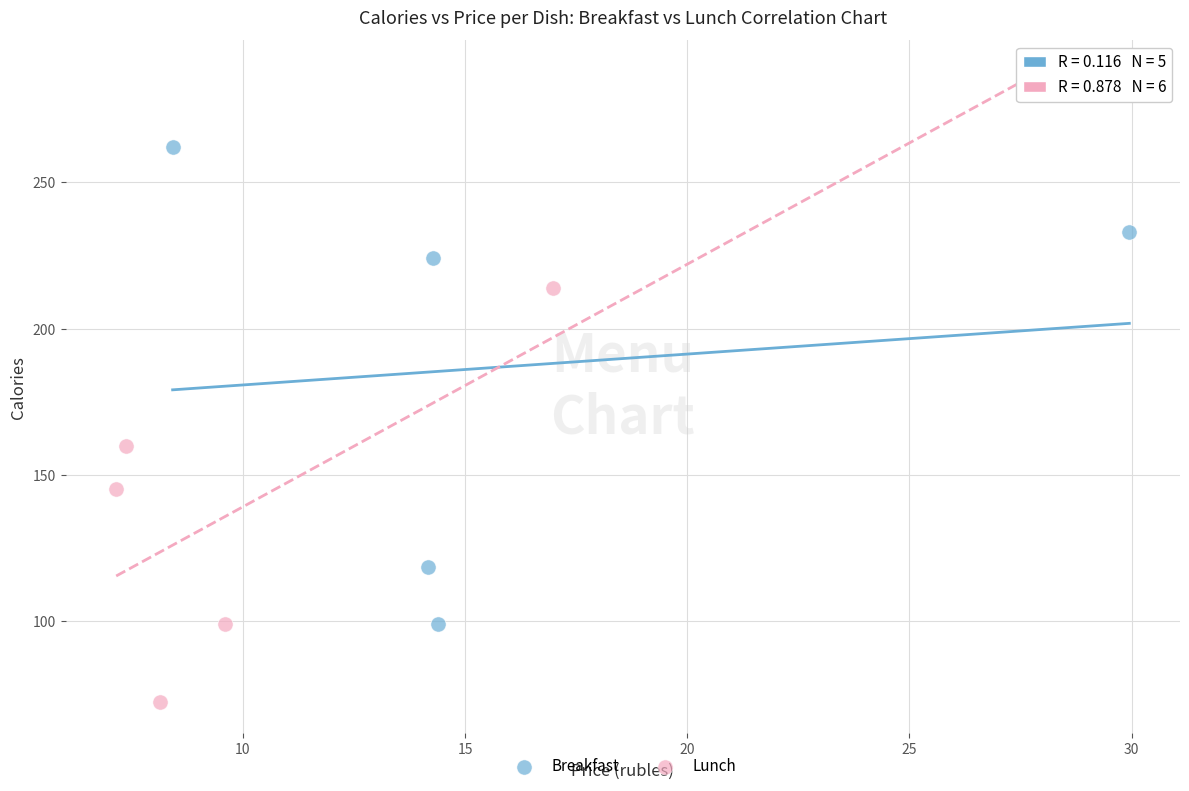

Which series has the largest Y range (max minus min)?

Lunch